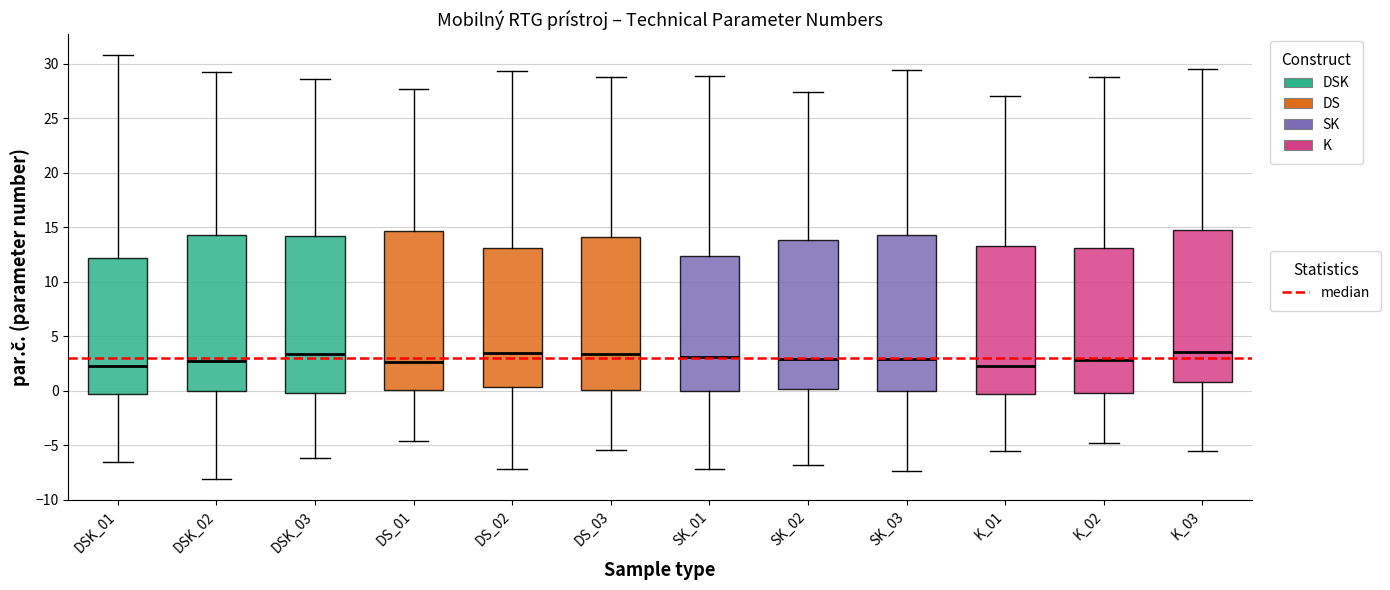

Reading left to right, read every box against the y-axis: the position of its median line, the range the box covers, and the ends of its whiskers. The values are not printed on the chart, so give them approximately, as read against the axis.

DSK_01: median 2.5, box -0.5 to 12.0, whiskers -6.5 to 31.0
DSK_02: median 2.5, box 0.0 to 14.5, whiskers -8.0 to 29.0
DSK_03: median 3.5, box 0.0 to 14.0, whiskers -6.0 to 28.5
DS_01: median 2.5, box 0.0 to 14.5, whiskers -4.5 to 27.5
DS_02: median 3.5, box 0.5 to 13.0, whiskers -7.0 to 29.5
DS_03: median 3.5, box 0.0 to 14.0, whiskers -5.5 to 29.0
SK_01: median 3.0, box 0.0 to 12.5, whiskers -7.0 to 29.0
SK_02: median 3.0, box 0.0 to 14.0, whiskers -7.0 to 27.5
SK_03: median 3.0, box 0.0 to 14.5, whiskers -7.5 to 29.5
K_01: median 2.5, box -0.5 to 13.5, whiskers -5.5 to 27.0
K_02: median 3.0, box 0.0 to 13.0, whiskers -5.0 to 29.0
K_03: median 3.5, box 1.0 to 15.0, whiskers -5.5 to 29.5